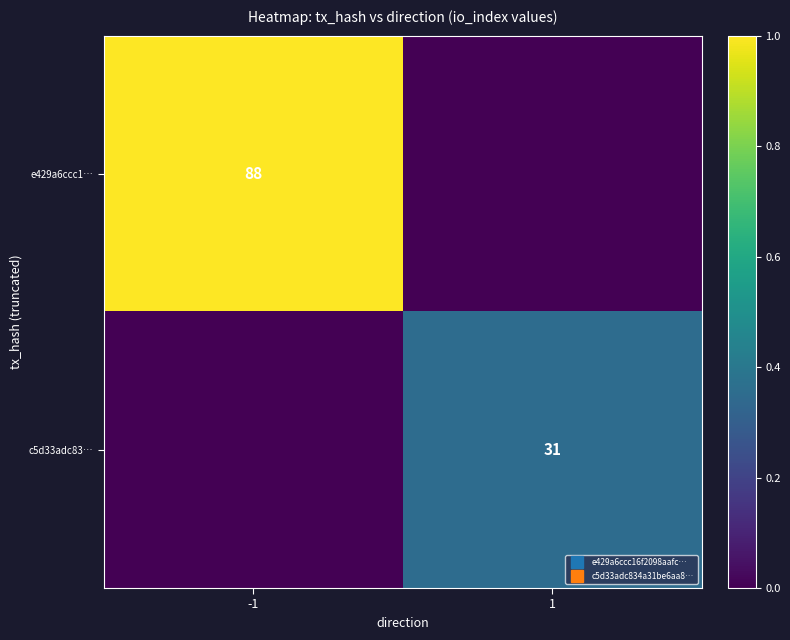

List the labels in order of e429a6ccc1… value, largest first.

-1, 1